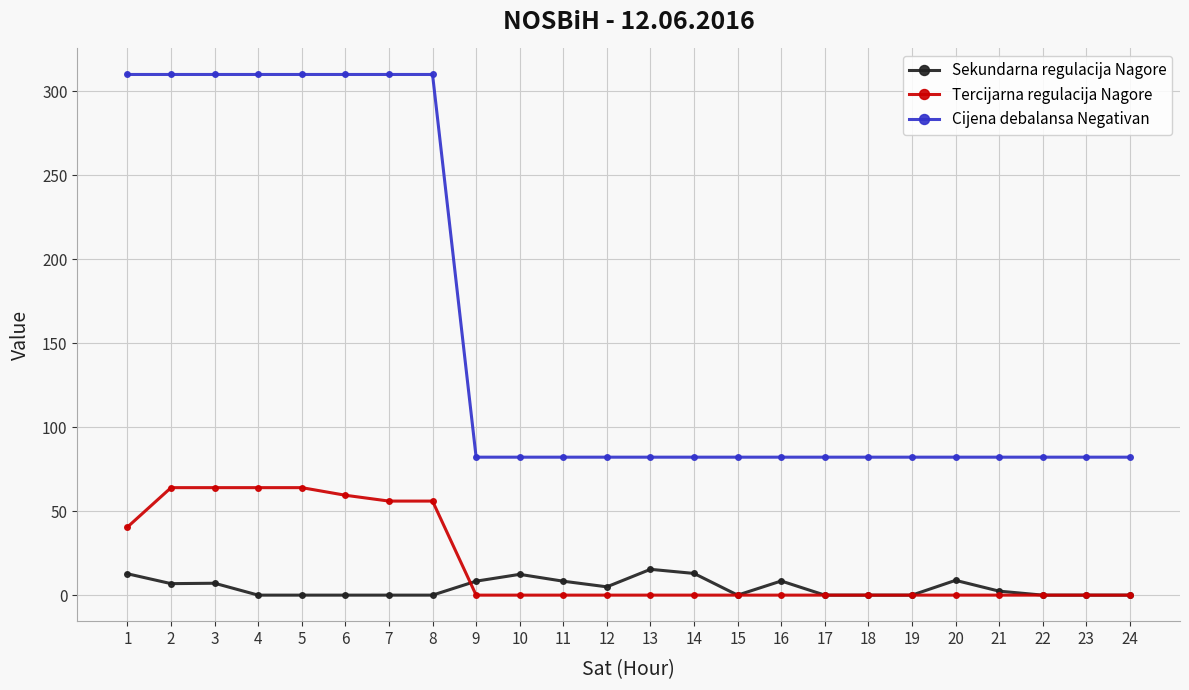

Which series changed the most between 14 and 19?

Sekundarna regulacija Nagore